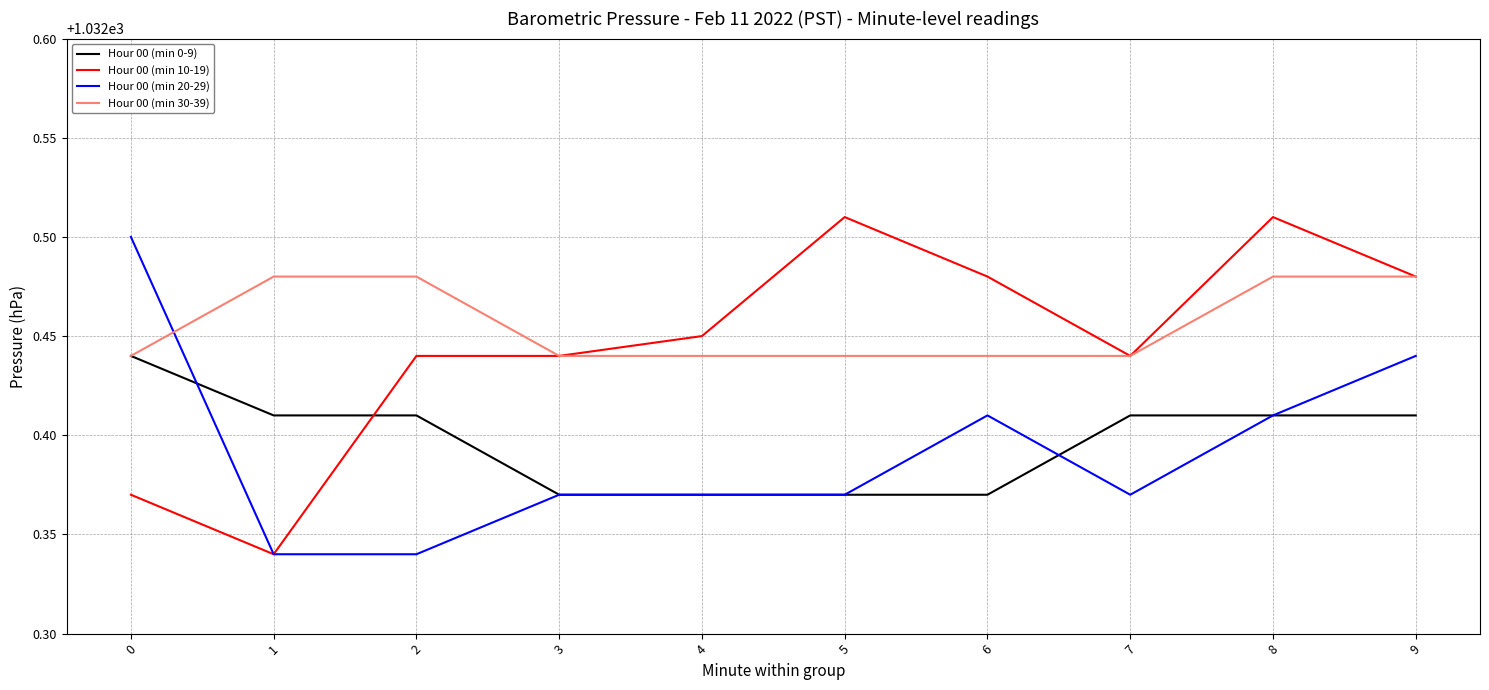

How many lines are shown in the chart?

4